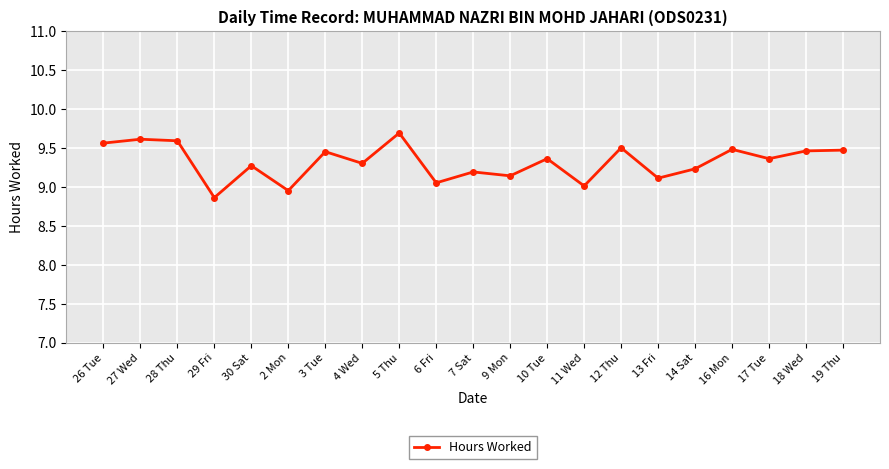

What is the sum of all values?

195.6